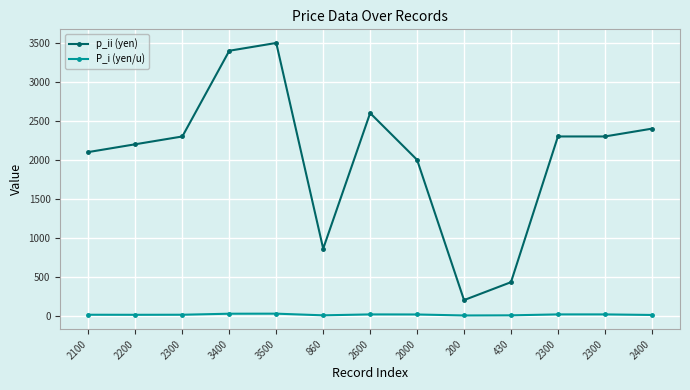

Where does the p_ii (yen) series first go above 2300?

3400